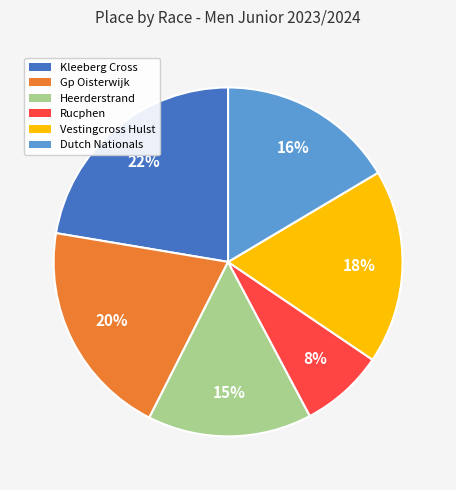

To the nearest percent, what is the average slice percentage?

17%